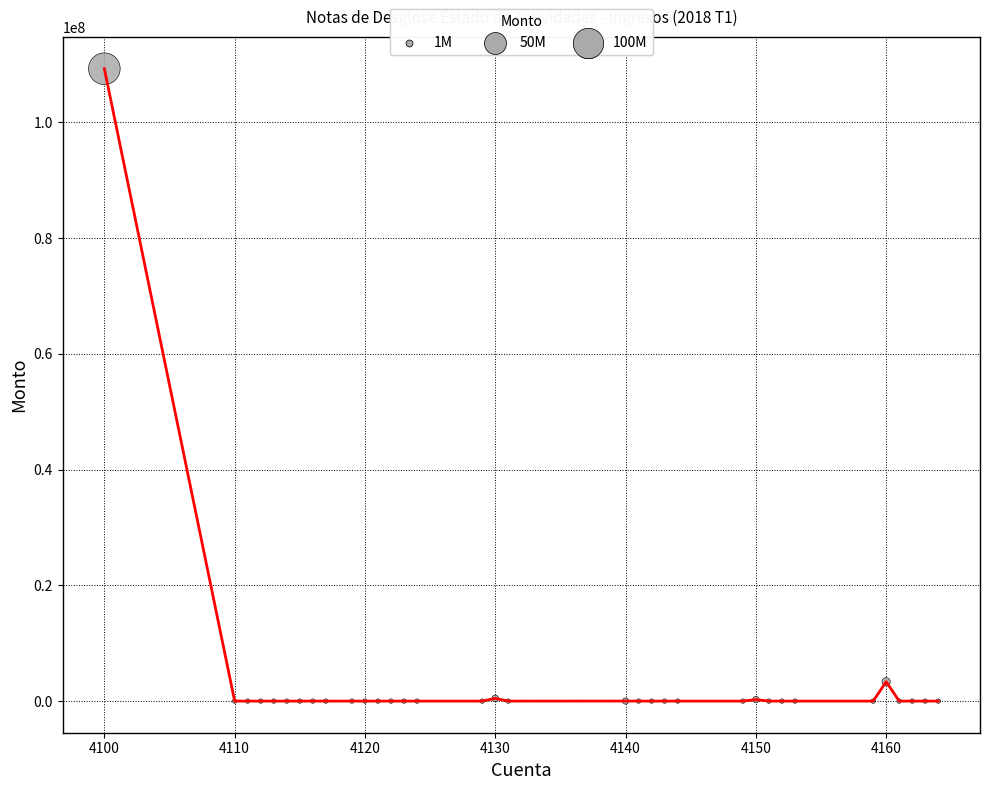

What is the difference between the maximum and minimum values?

109280352.5